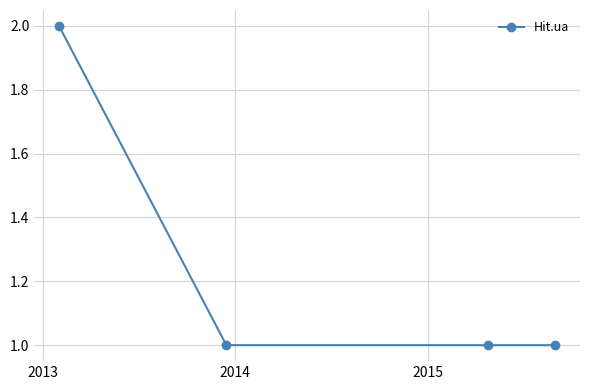

True or false: the data has more than 2 interior local peaks.

False